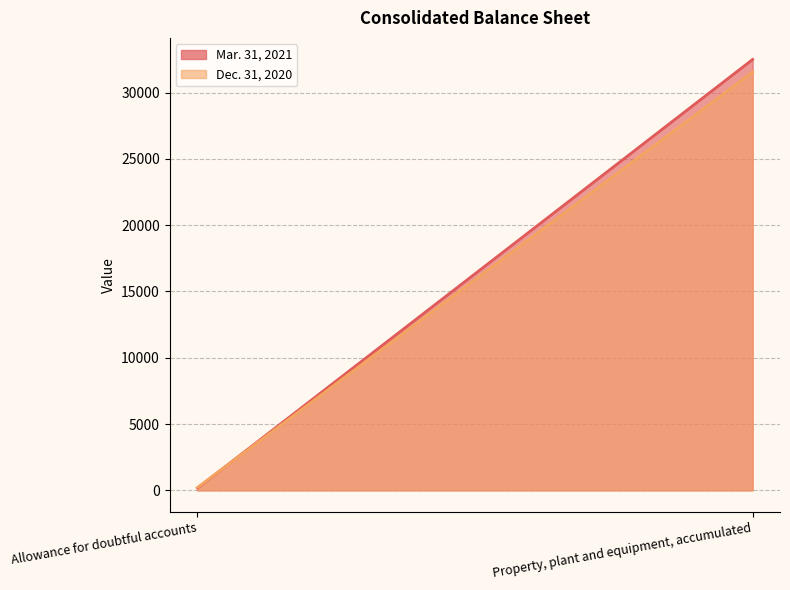

Which series has the largest total across all categories?

Mar. 31, 2021